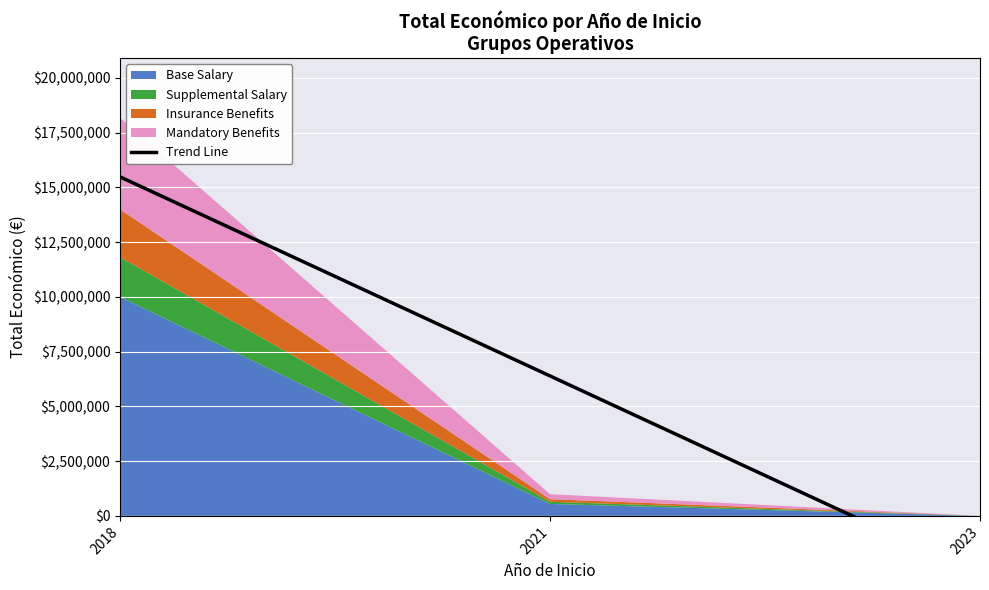

What value does the data have at 2023?

-2698812.8